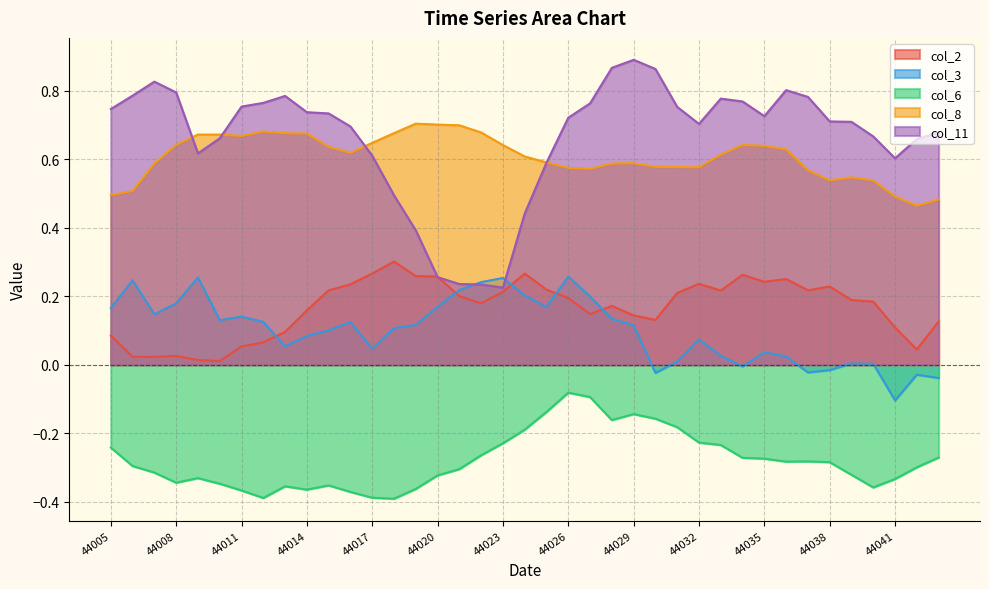

What is the maximum value shown in the chart?

0.9